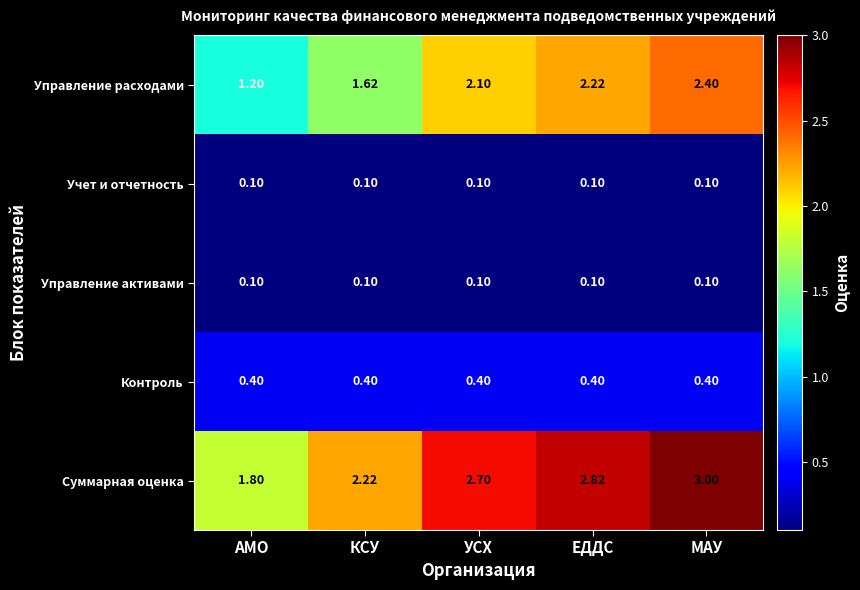

At which label does Суммарная оценка reach its minimum?

АМО